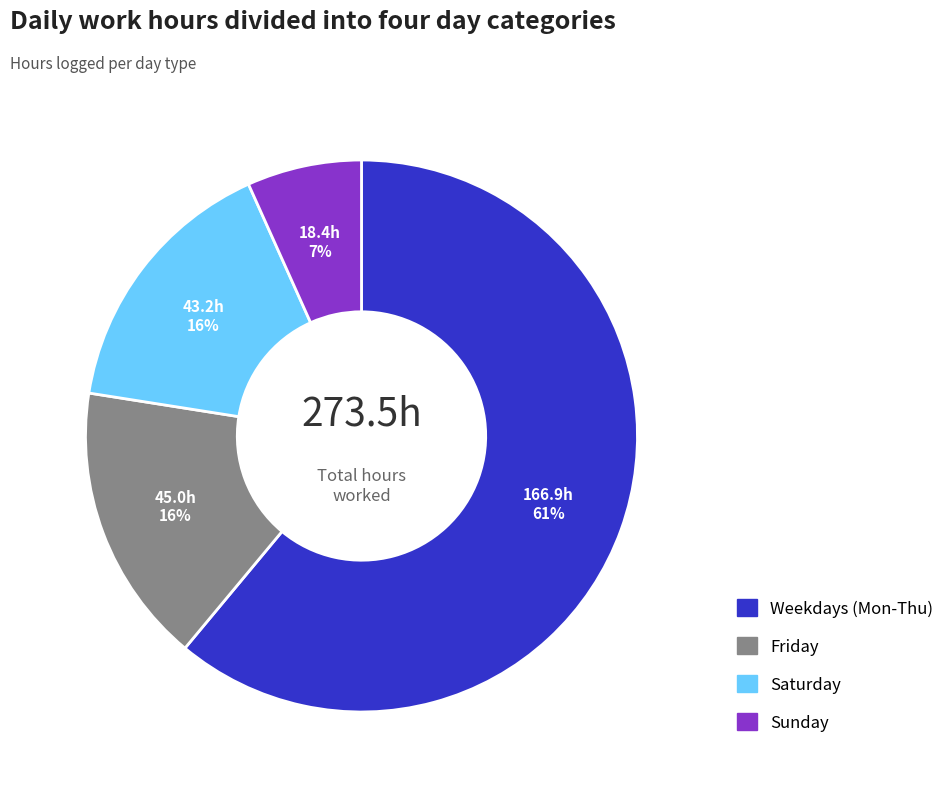

To the nearest percent, what is the average slice percentage?

25%